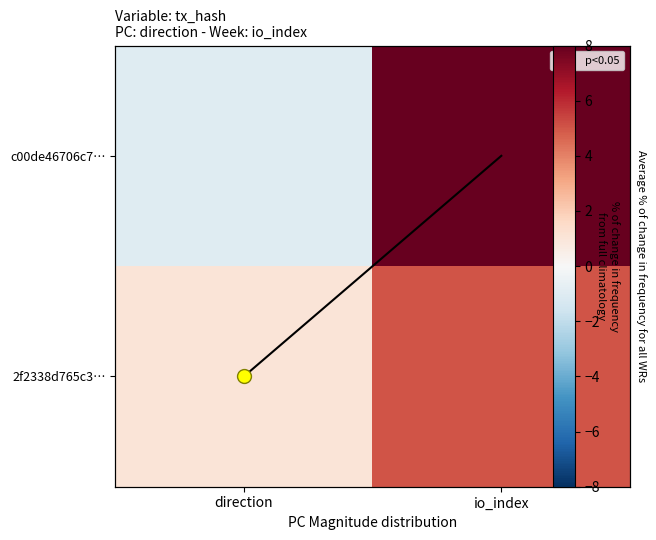

Which label corresponds to the smallest value in the chart?

direction